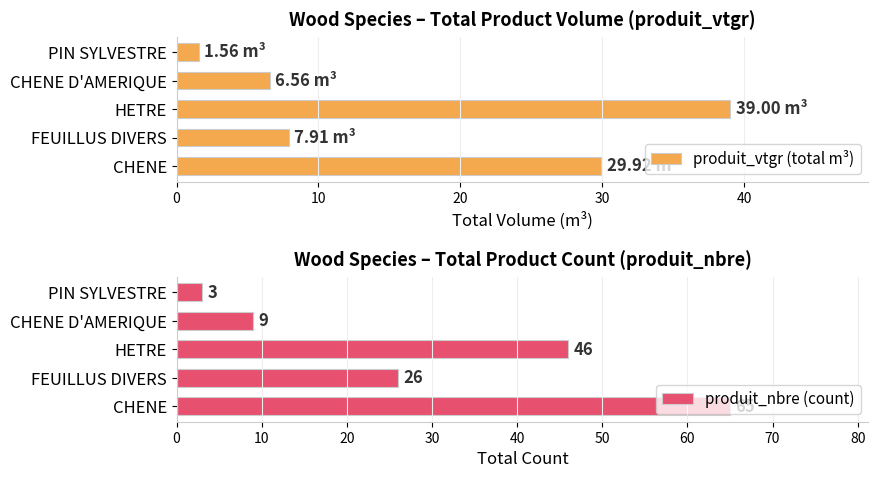

True or false: produit_nbre (count) has a value of 3 at PIN SYLVESTRE.

True